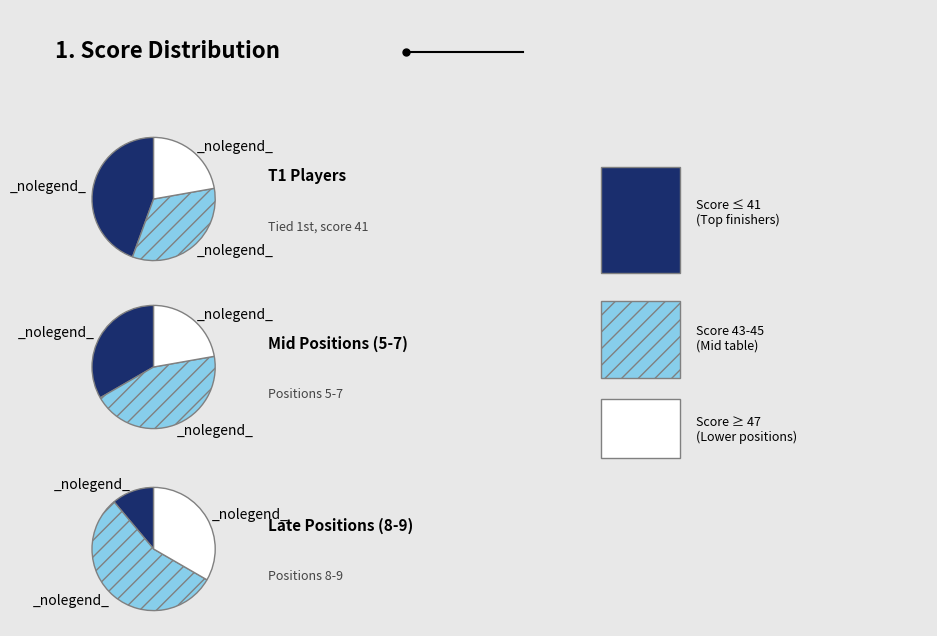

The John Butler slice represents 7% of the pie. True or false?

False